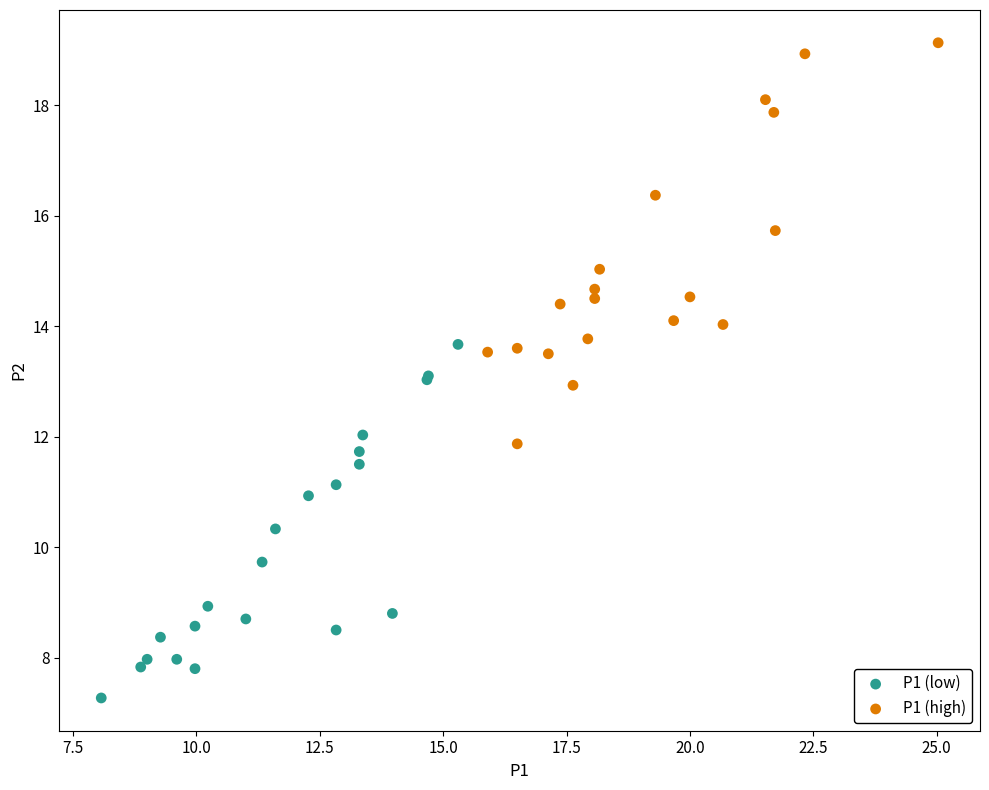

What are all the series names shown in the legend?

P1 (low), P1 (high)